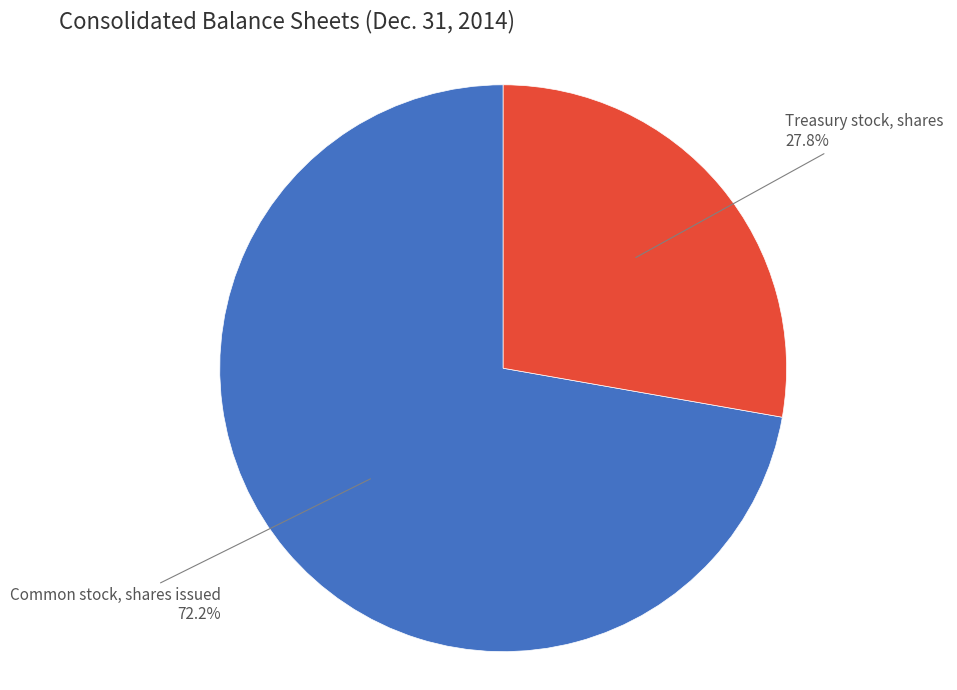

Rank the categories by value from lowest to highest.

Treasury stock, shares, Common stock, shares issued